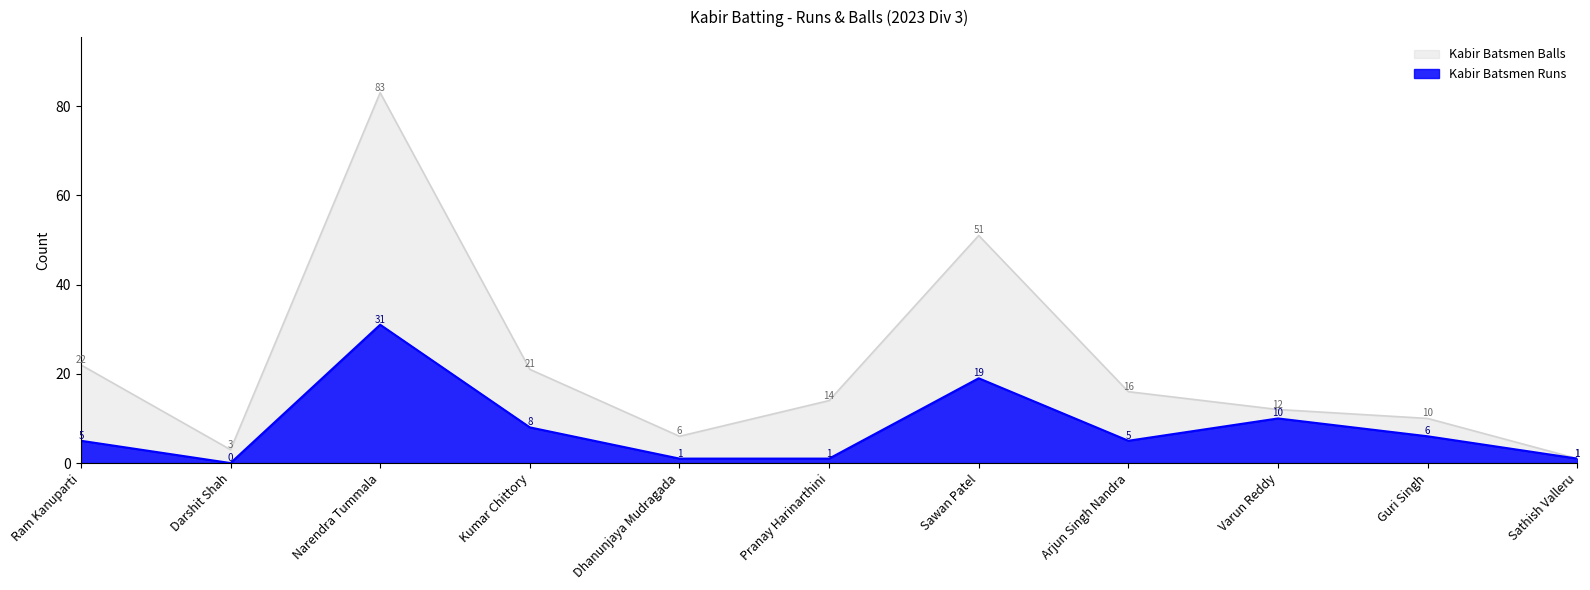

At which category does Kabir Batsmen Balls reach its first local peak?

Narendra Tummala